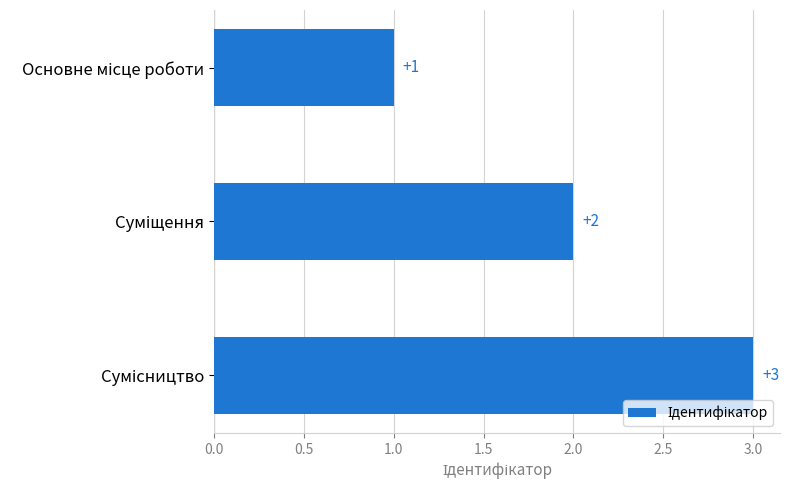

Count the values in the range 1 to 3.

3